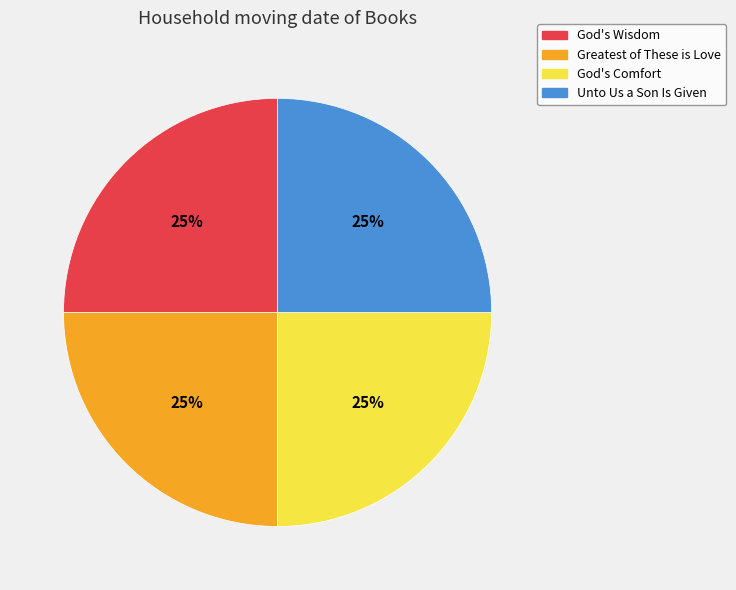

Is God's Comfort the majority of the pie?

No